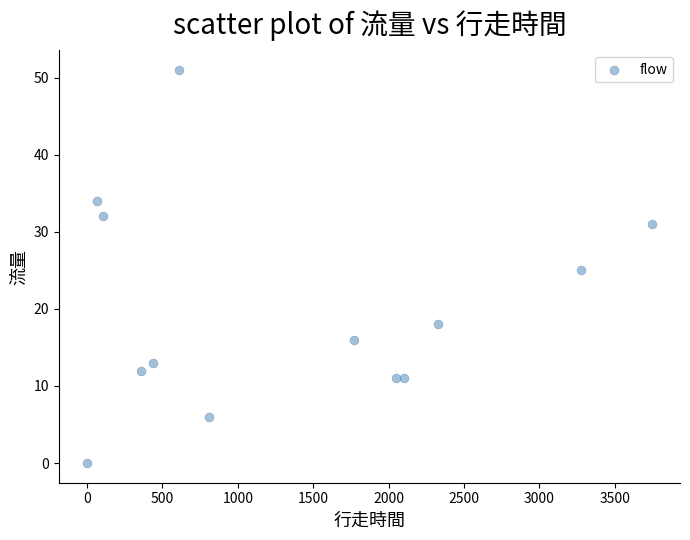

What is the range of X values (max minus min)?

3746